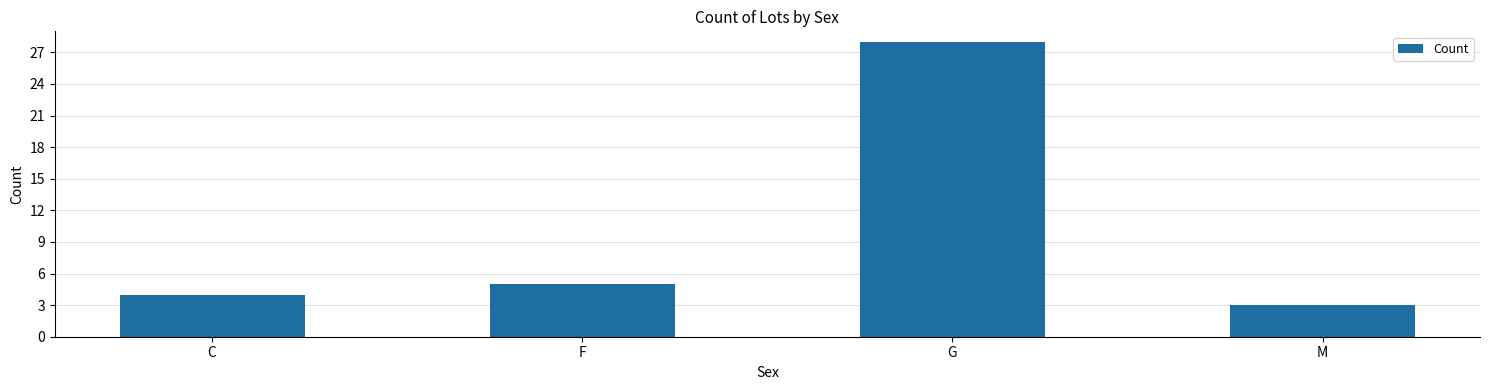

Reading left to right, transcribe all the data shown in this chart.

C=4	F=5	G=28	M=3